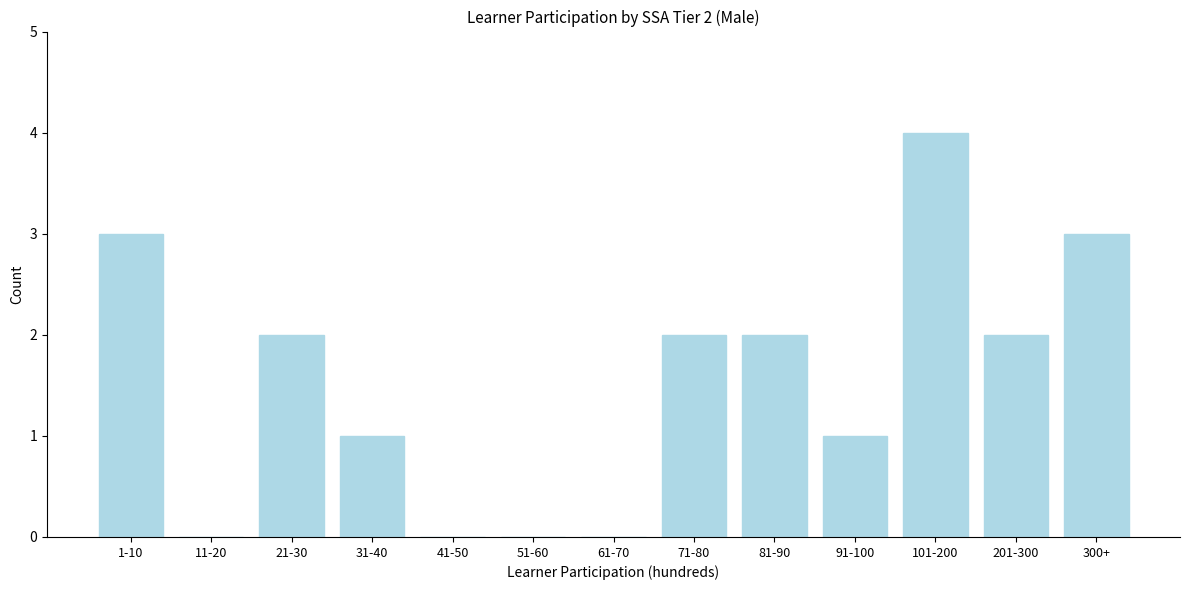

Reading left to right, what are all the values shown in this chart?

1-10=3	11-20=0	21-30=2	31-40=1	41-50=0	51-60=0	61-70=0	71-80=2	81-90=2	91-100=1	101-200=4	201-300=2	300+=3